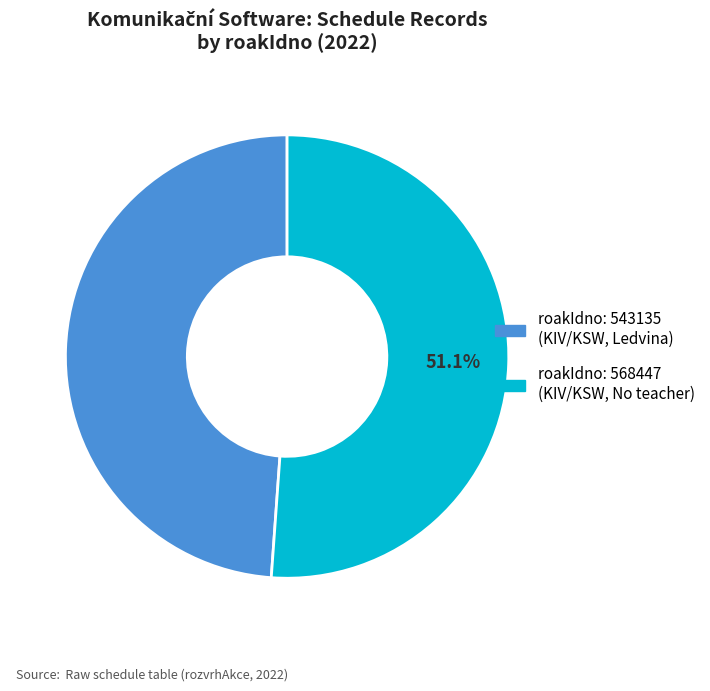

How many slices are in this pie chart?

2